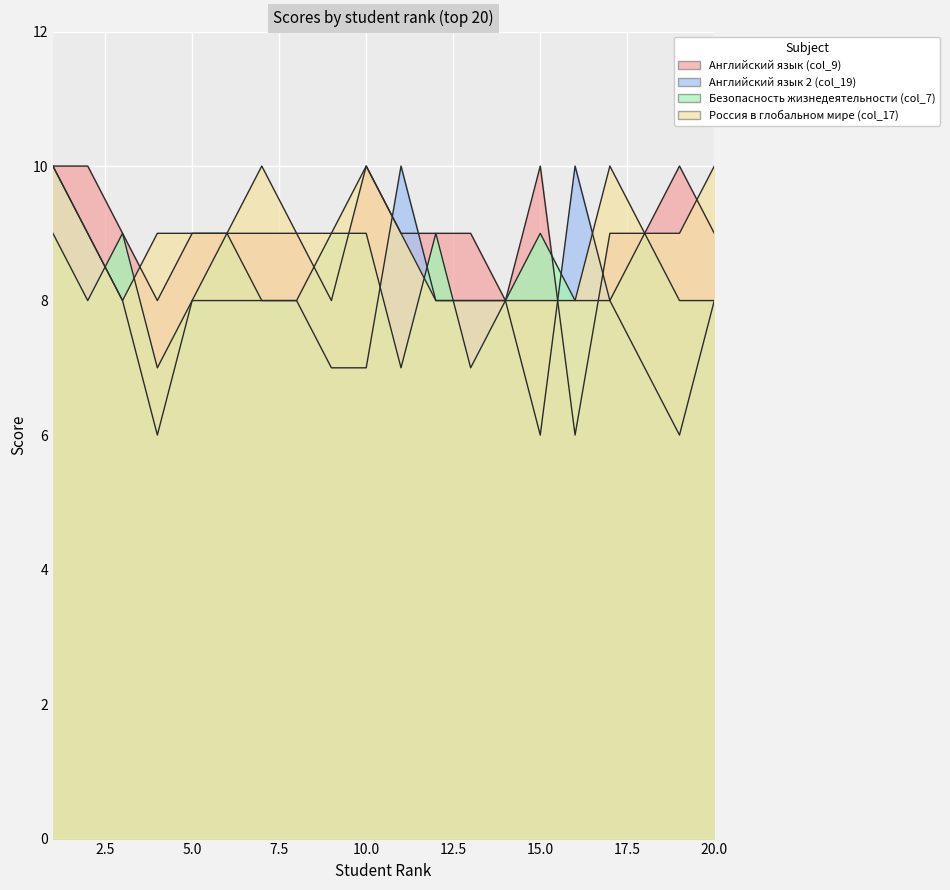

How many lines are shown in the chart?

4